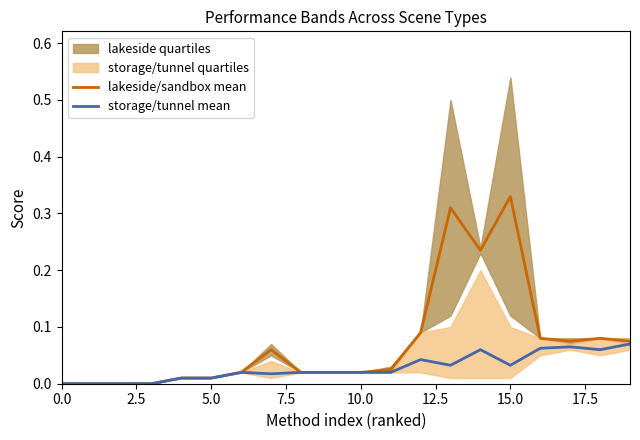

Which series has the largest total across all categories?

lakeside/sandbox mean